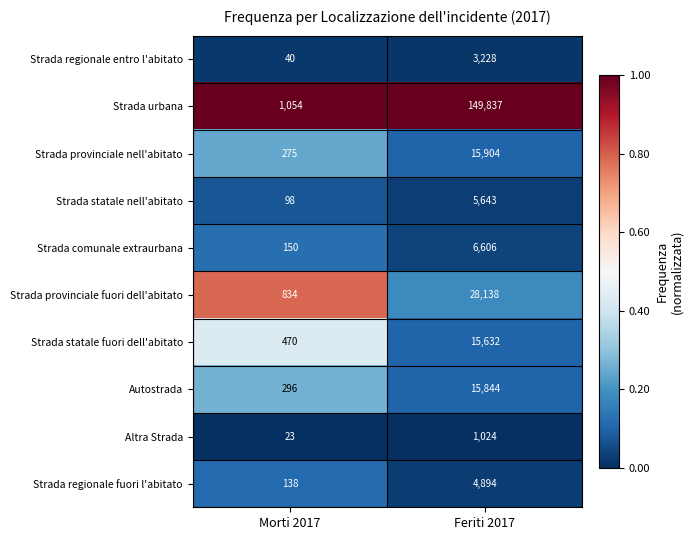

What is the spread (max minus min) of values at Feriti 2017?

148813